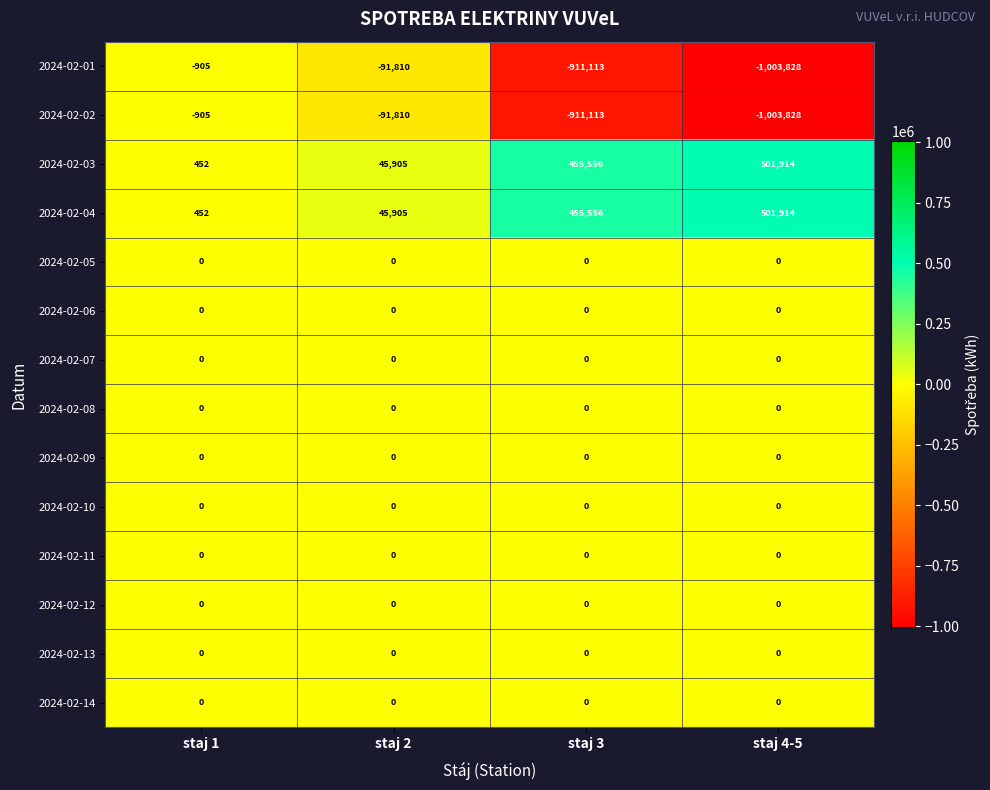

What value does the 2024-02-01 series have at staj 2, to the nearest 10?

-91810